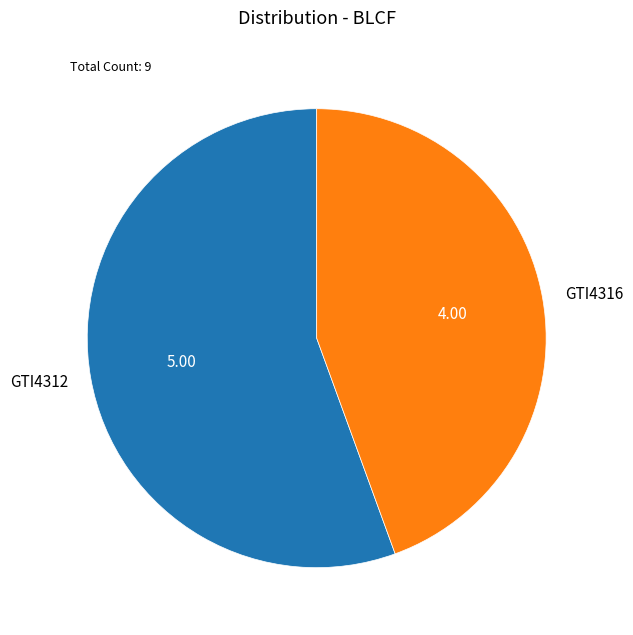

Which slice is the smallest?

GTI4316